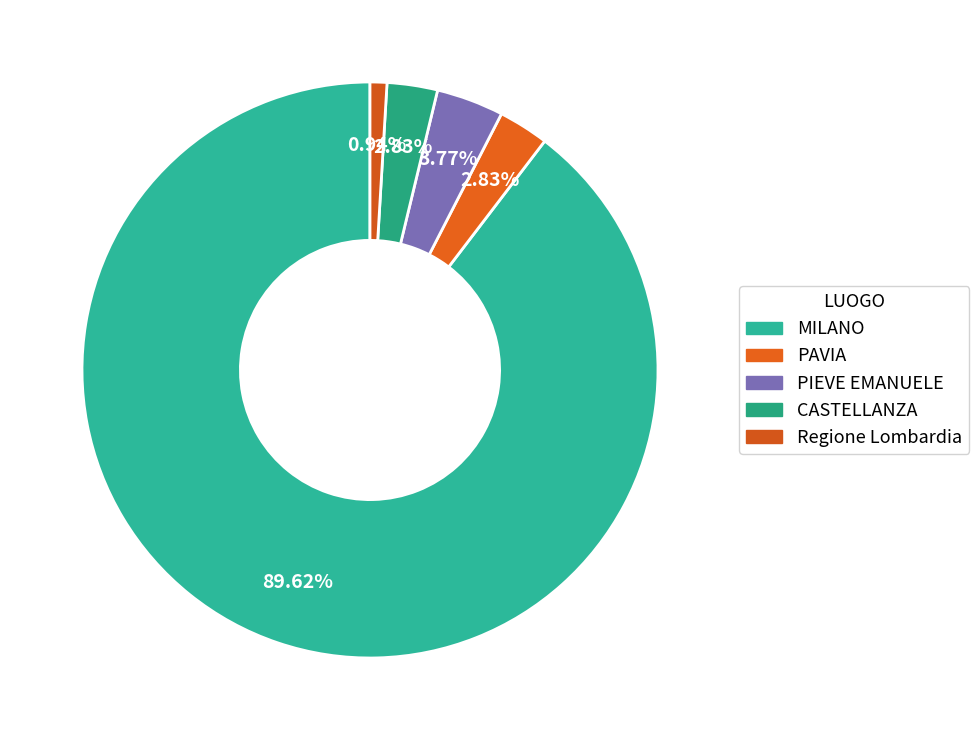

To the nearest percent, what portion does PIEVE EMANUELE represent?

4%